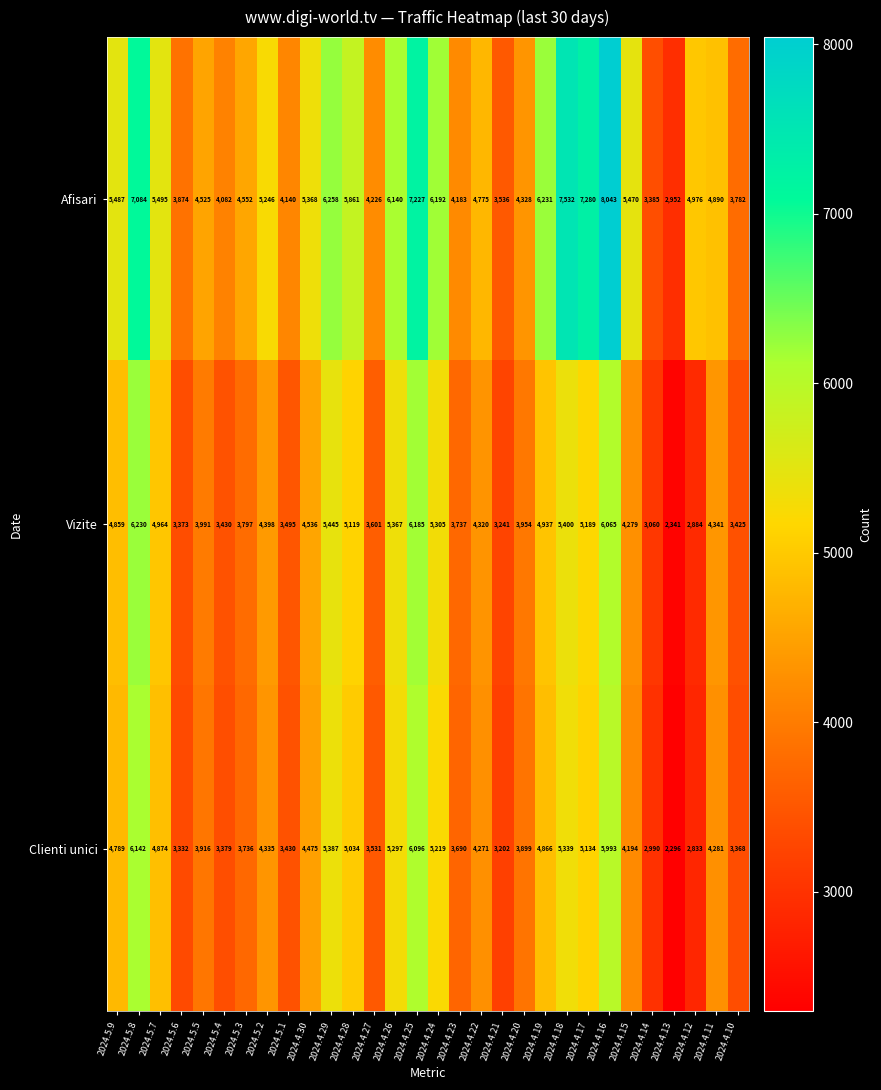

At 2024.5.9, list the series in order from smallest to largest.

Clienti unici, Vizite, Afisari